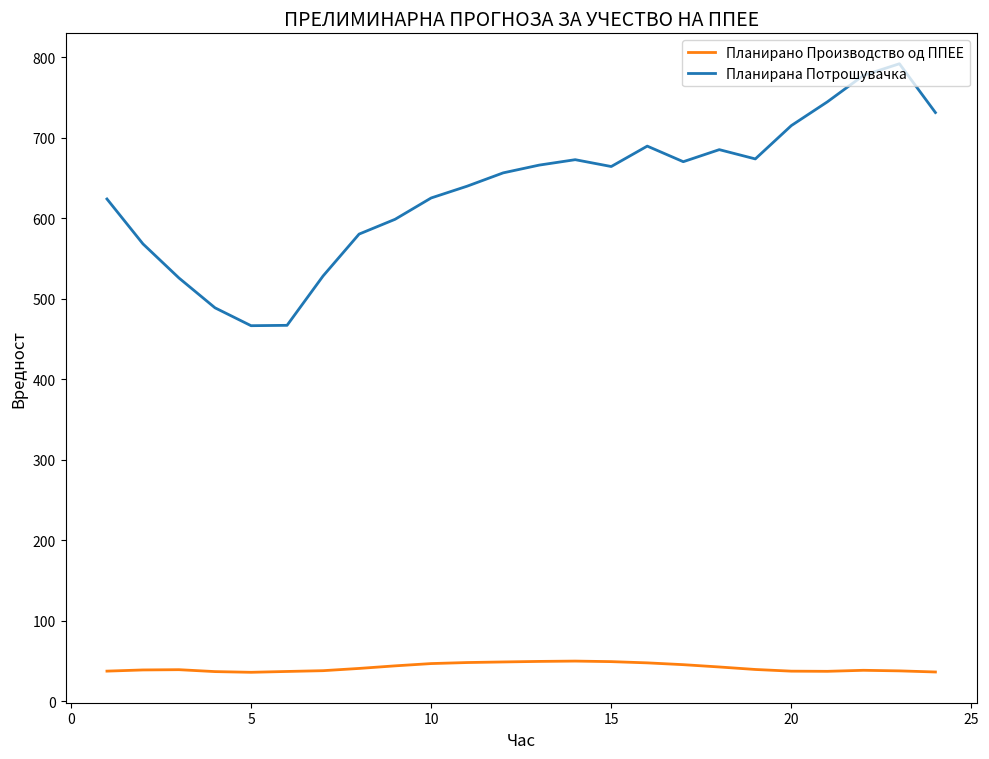

What is the maximum value for Планирано Производство од ППЕЕ?

50.0